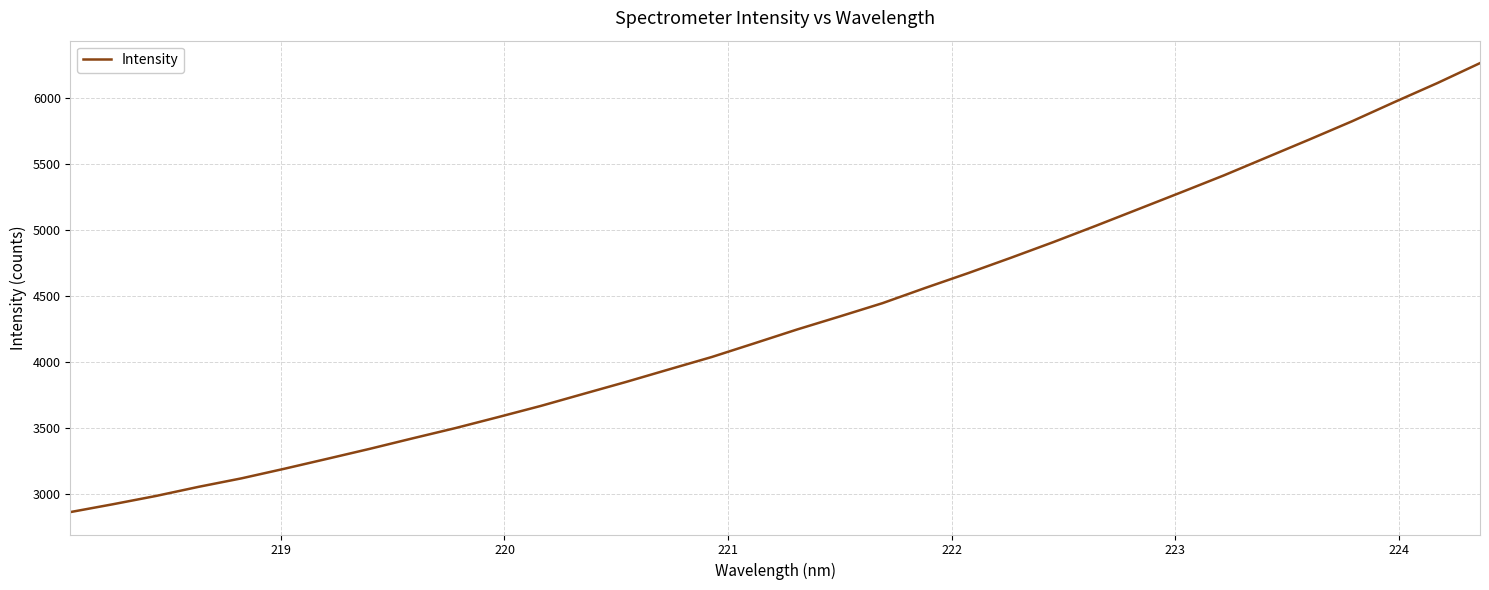

What is the greatest value displayed?

6265.8